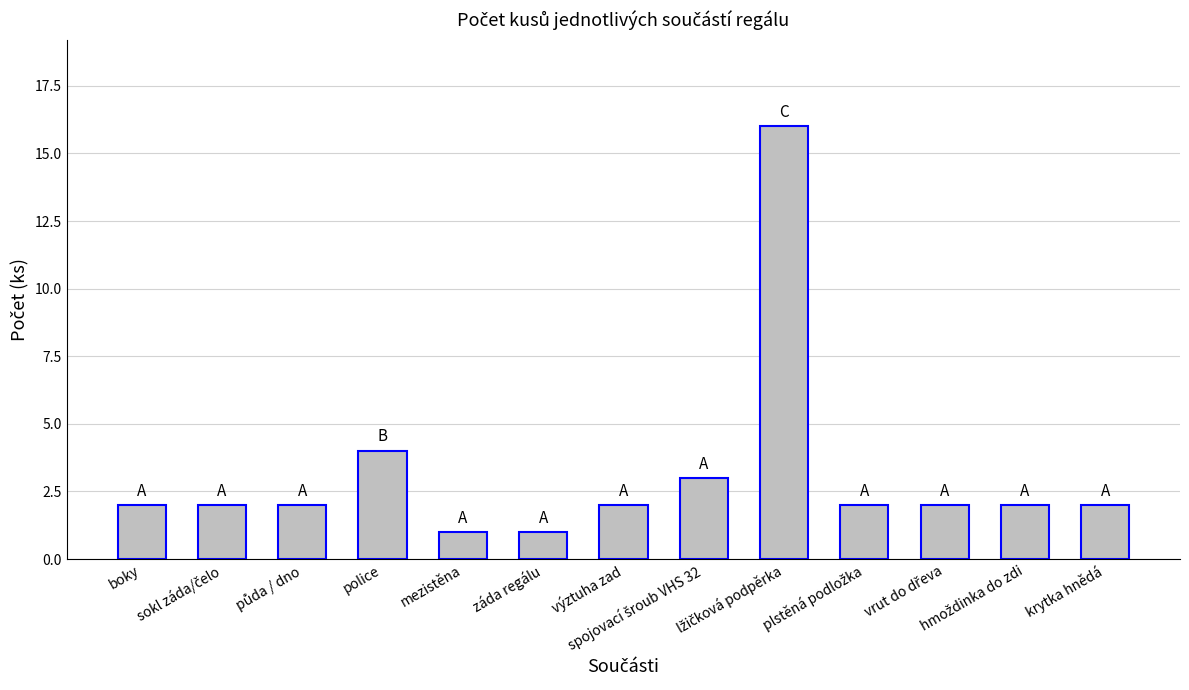

Are the bars horizontal?

No